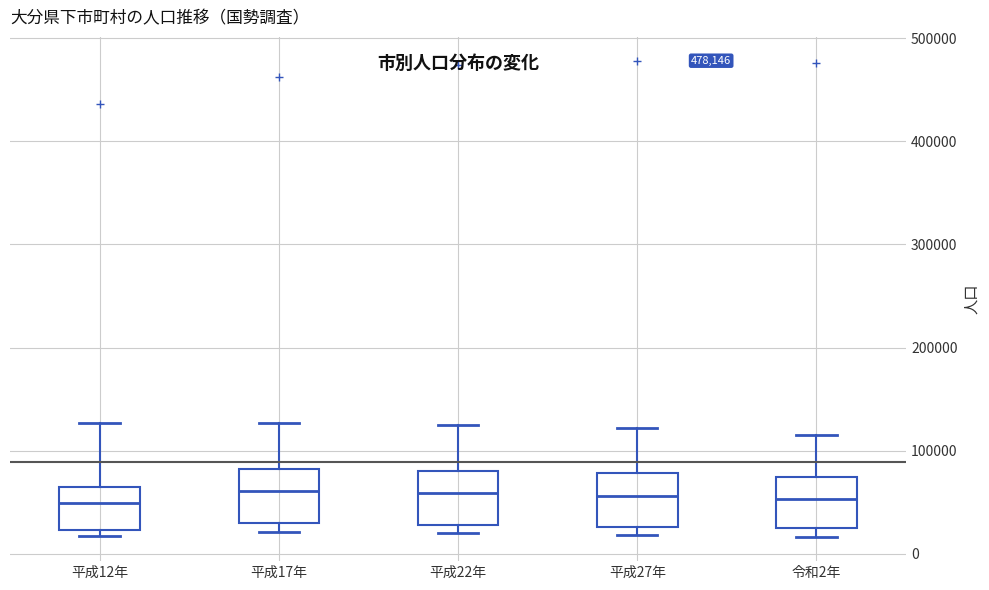

Reading left to right, transcribe this box plot: for each box, give where its median line is, the range the box spans, and where its two whiskers end, as read against the y-axis. The values are not printed on the chart, so give them approximately, as read against the axis.

平成12年: median 50000, box 20000 to 60000, whiskers 20000 (just below the box's lower edge) to 130000
平成17年: median 60000, box 30000 to 80000, whiskers 20000 to 130000
平成22年: median 60000, box 30000 to 80000, whiskers 20000 to 130000
平成27年: median 60000, box 30000 to 80000, whiskers 20000 to 120000
令和2年: median 50000, box 30000 to 70000, whiskers 20000 to 120000